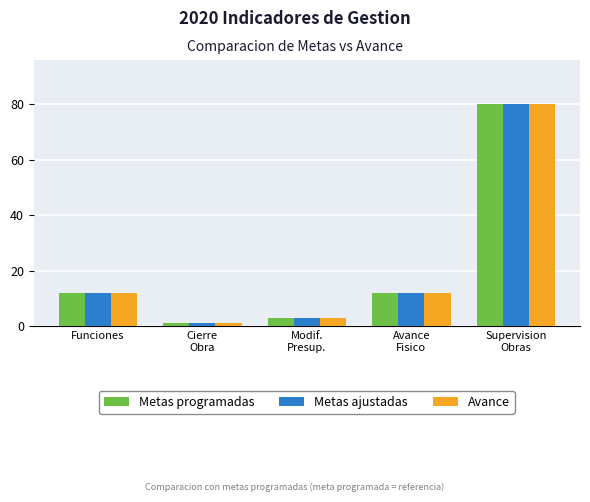

What is the approximate value of Metas programadas at Funciones?

12